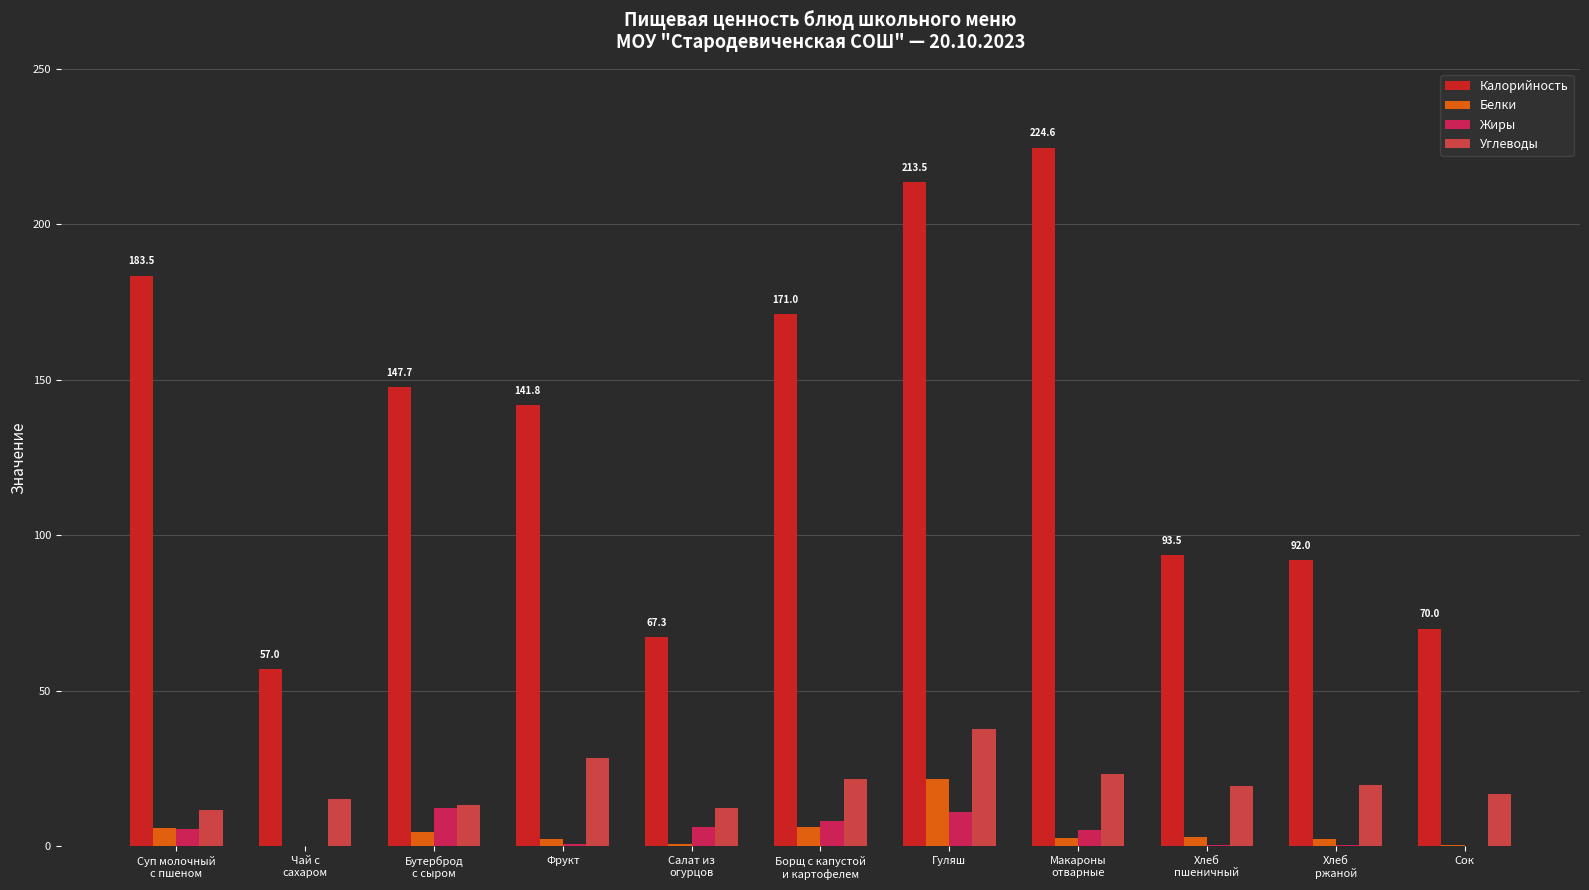

Which has a higher value, Салат из
огурцов or Суп молочный
с пшеном?

Суп молочный
с пшеном